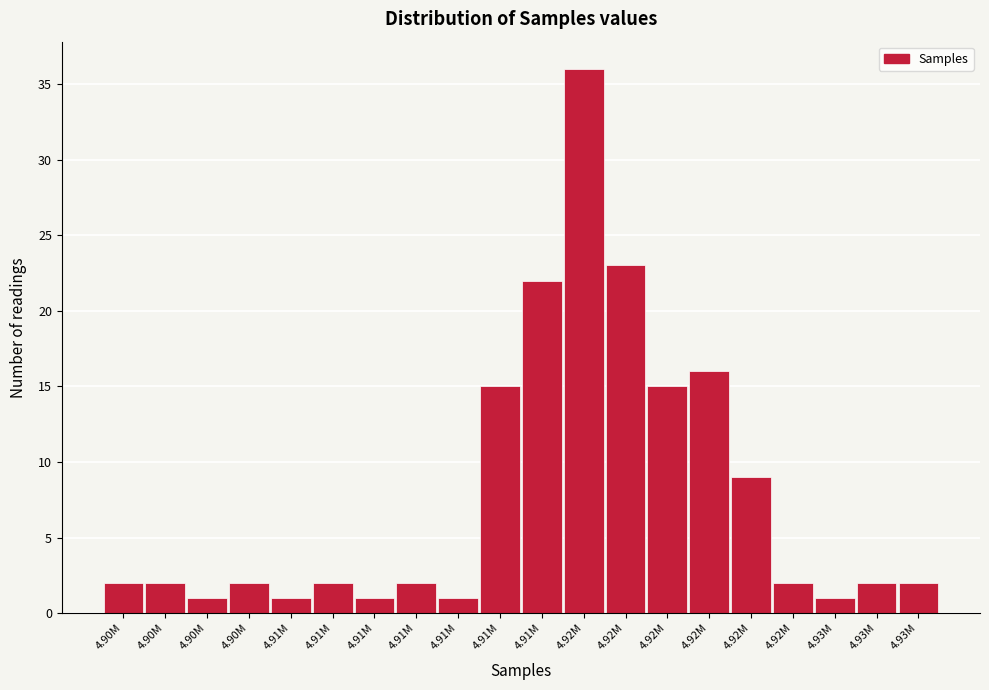

Does the chart contain any negative values?

No